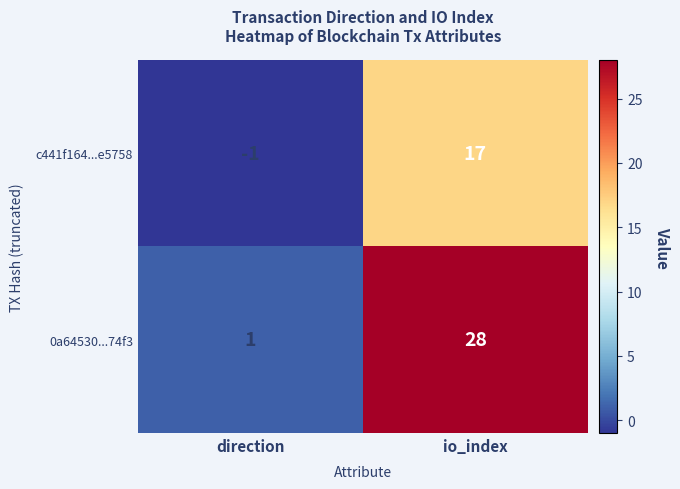

At how many categories does at least one series exceed 5?

1